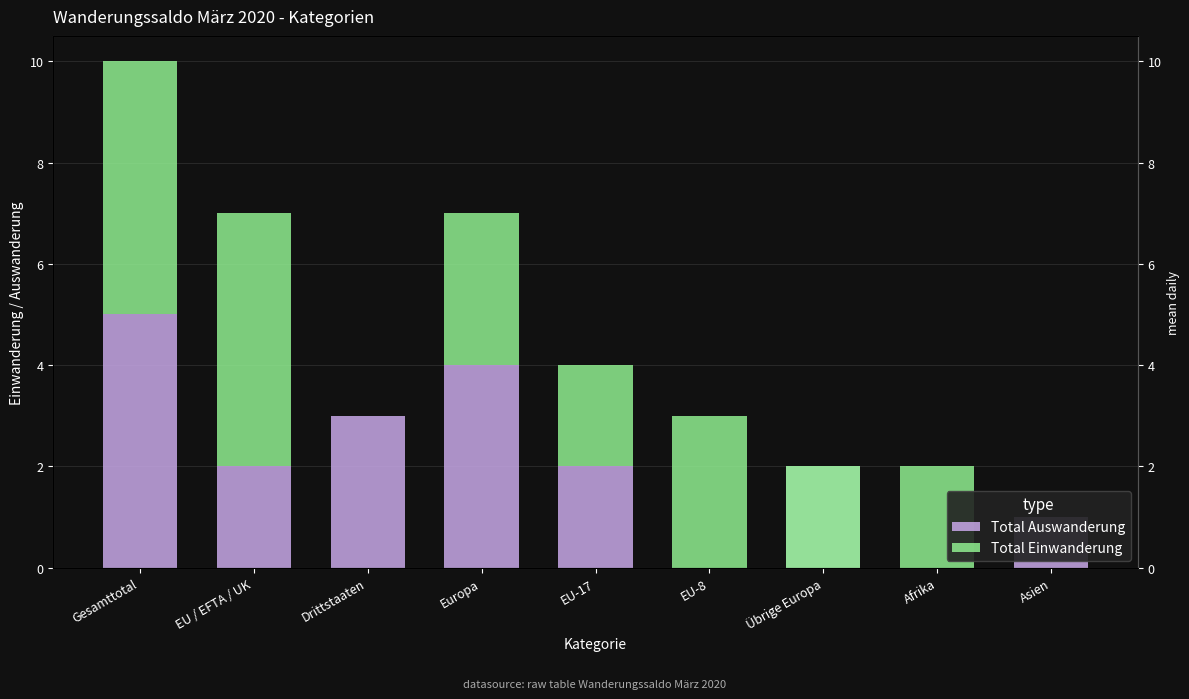

What is the difference between the maximum and minimum values in the Total Auswanderung series?

5